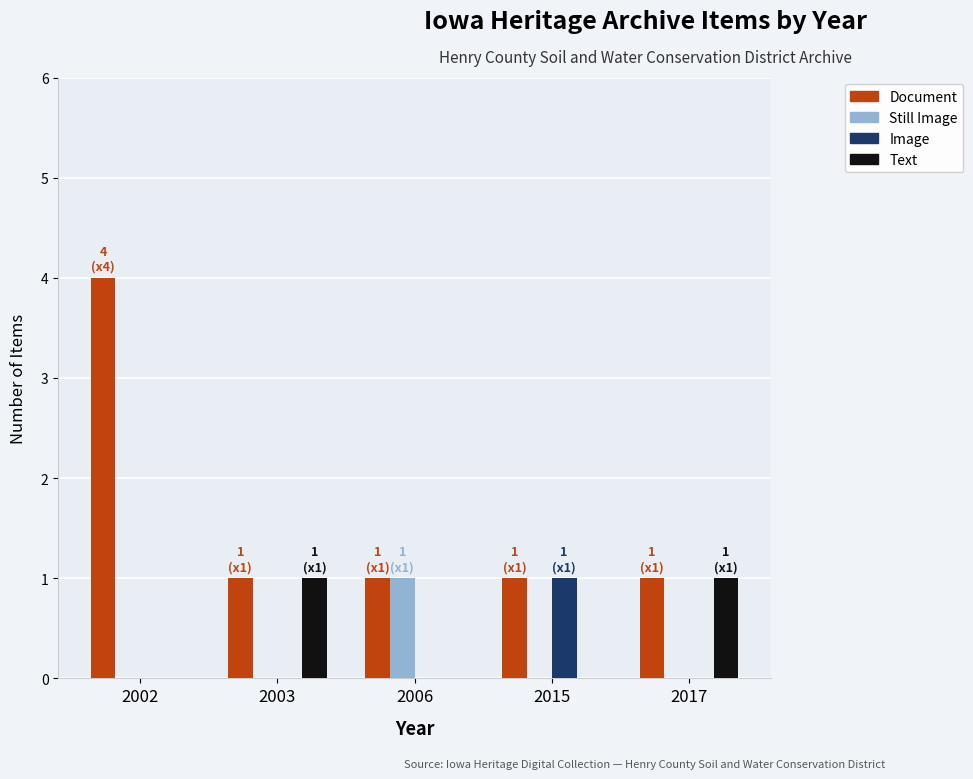

Between 2002 and 2003, which series saw the biggest shift?

Document